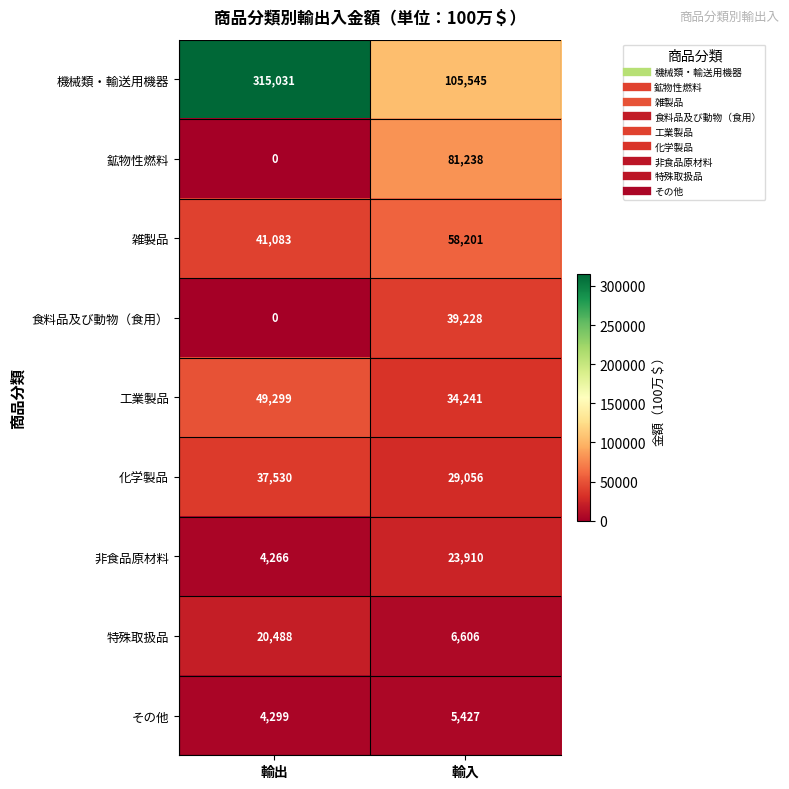

Which series changed the most between 輸出 and 輸入?

機械類・輸送用機器